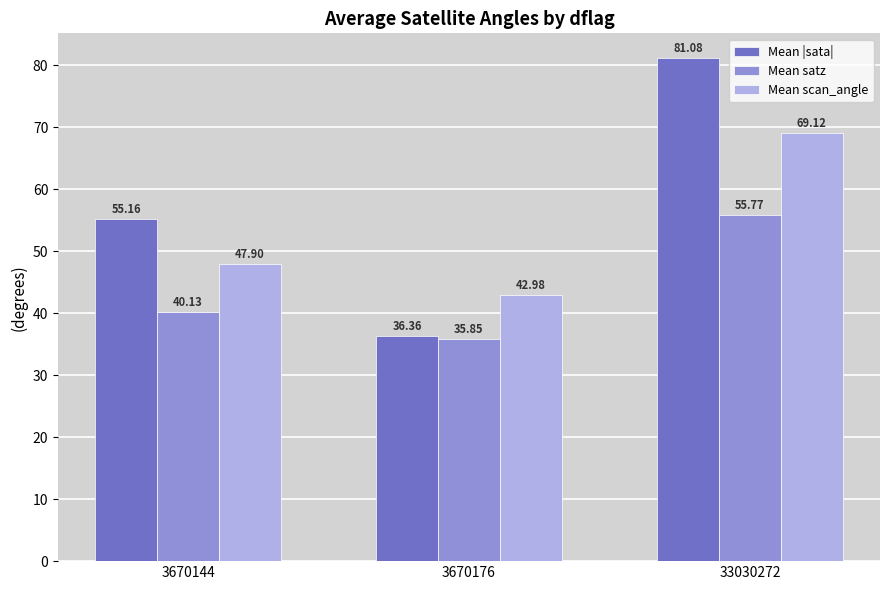

How many bars are there in each group?

3